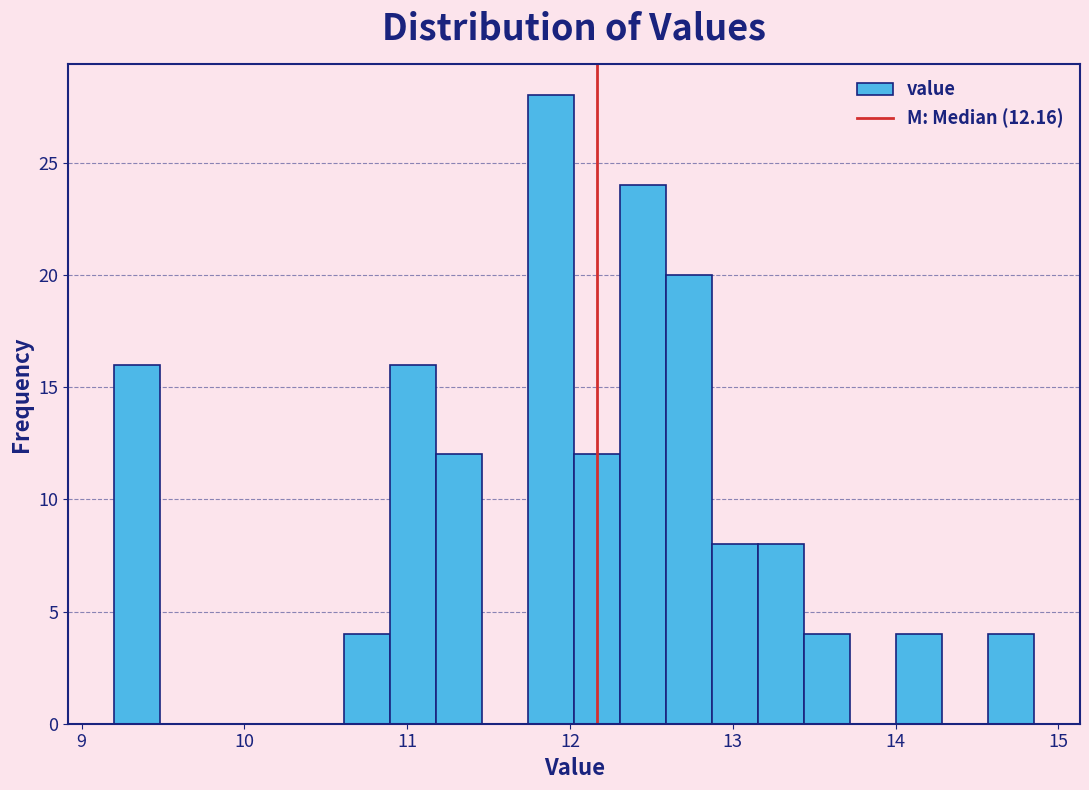

Read against the x-axis, roughly where is the centre of the tallest bar?

11.9